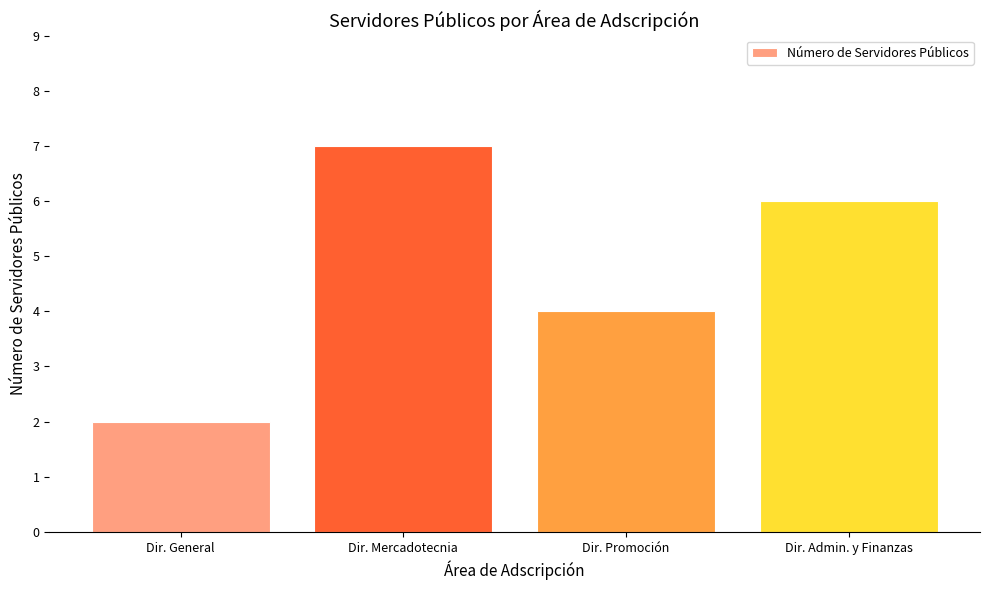

Which category has the highest value across all series?

Dir. Mercadotecnia